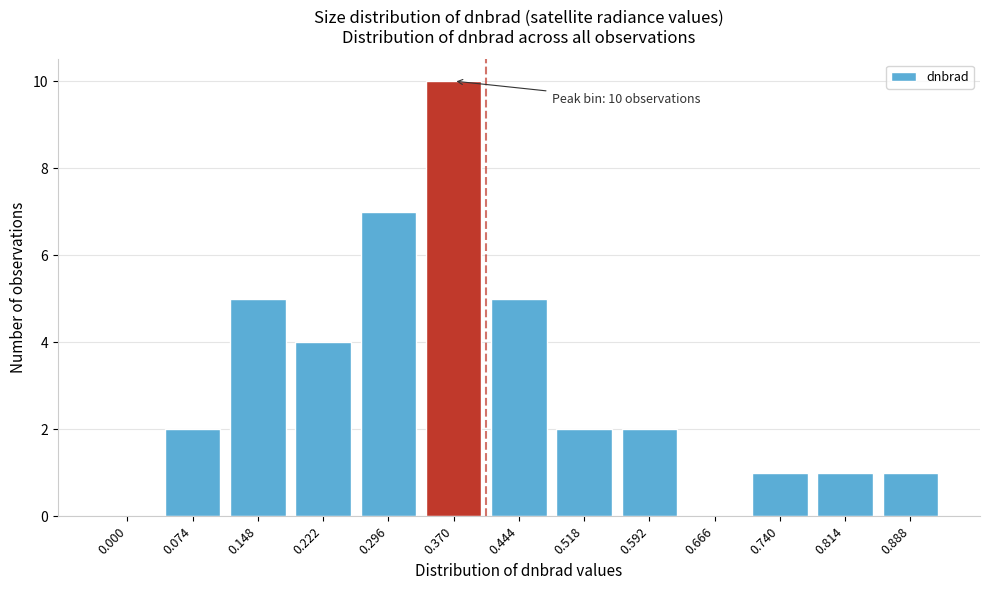

Reading right to left, what are all the values shown in this chart?

0.888=1	0.814=1	0.740=1	0.666=0	0.592=2	0.518=2	0.444=5	0.370=10	0.296=7	0.222=4	0.148=5	0.074=2	0.000=0